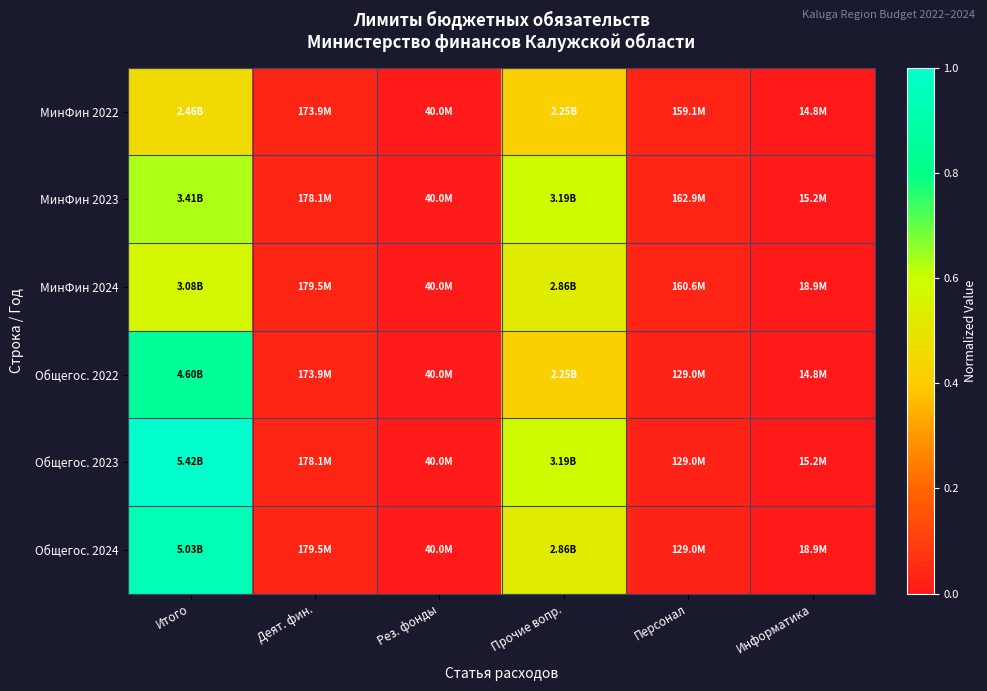

Between Прочие вопр. and Информатика, which series saw the biggest shift?

МинФин 2023